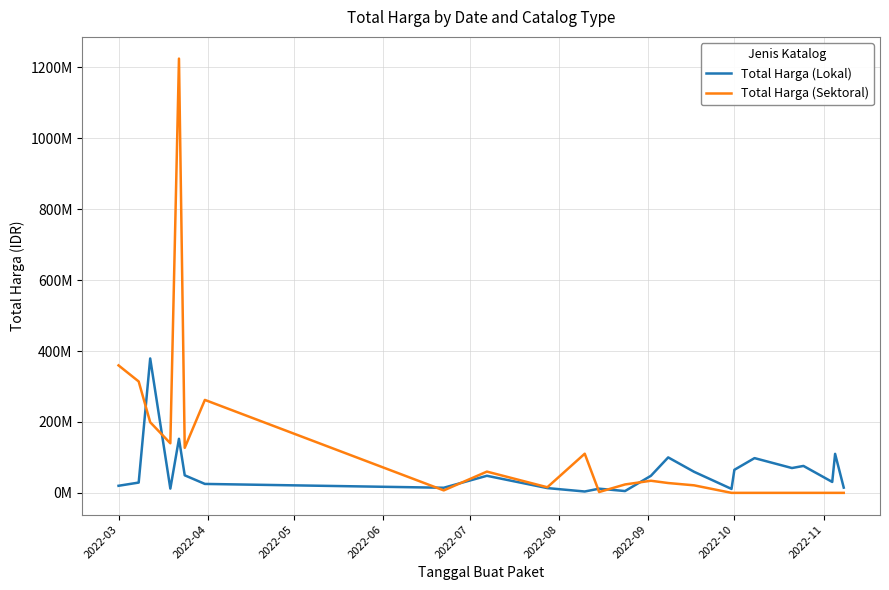

What are all the series names shown in the legend?

Total Harga (Lokal), Total Harga (Sektoral)